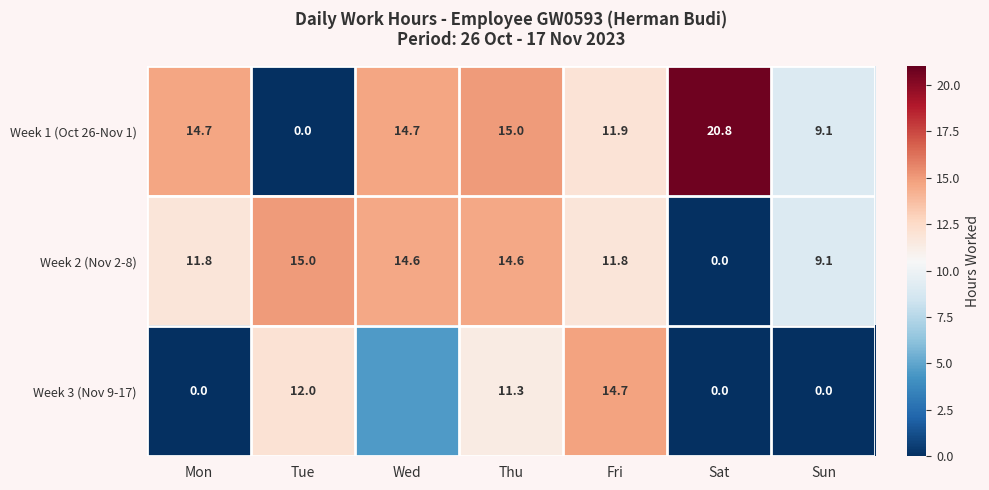

Where is Week 1 (Oct 26-Nov 1) nearest to the value 10?

Sun